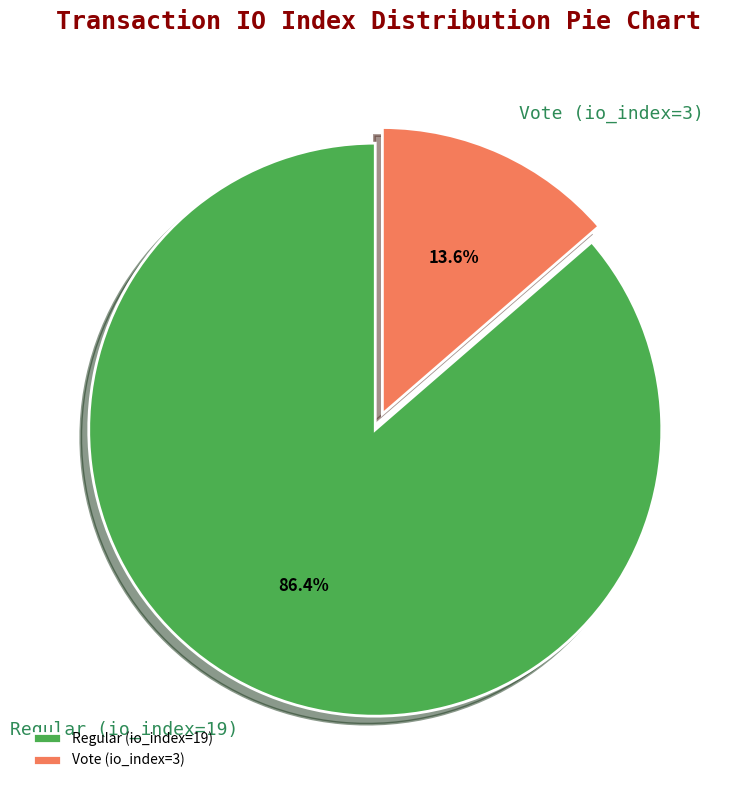

The Regular (io_index=19) slice represents 95% of the pie. True or false?

False